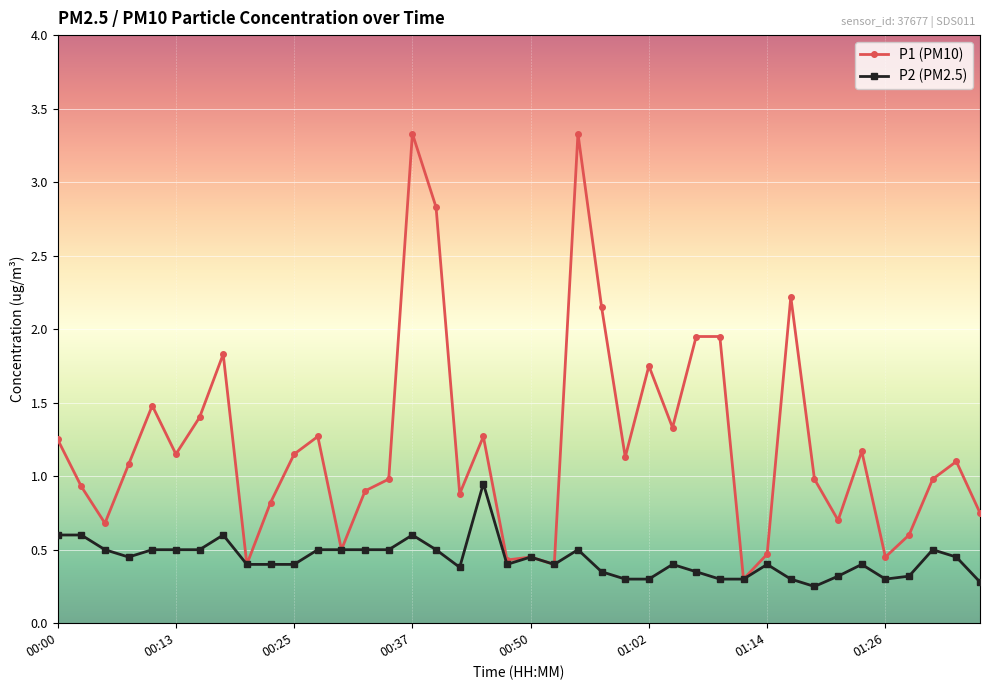

True or false: P1 (PM10) has more than 2 points higher than both neighbors.

True